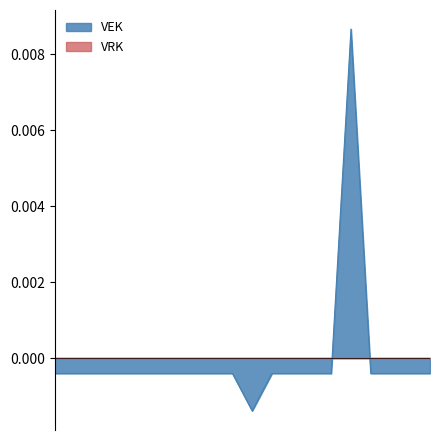

Which series has the largest range (max minus min)?

VEK